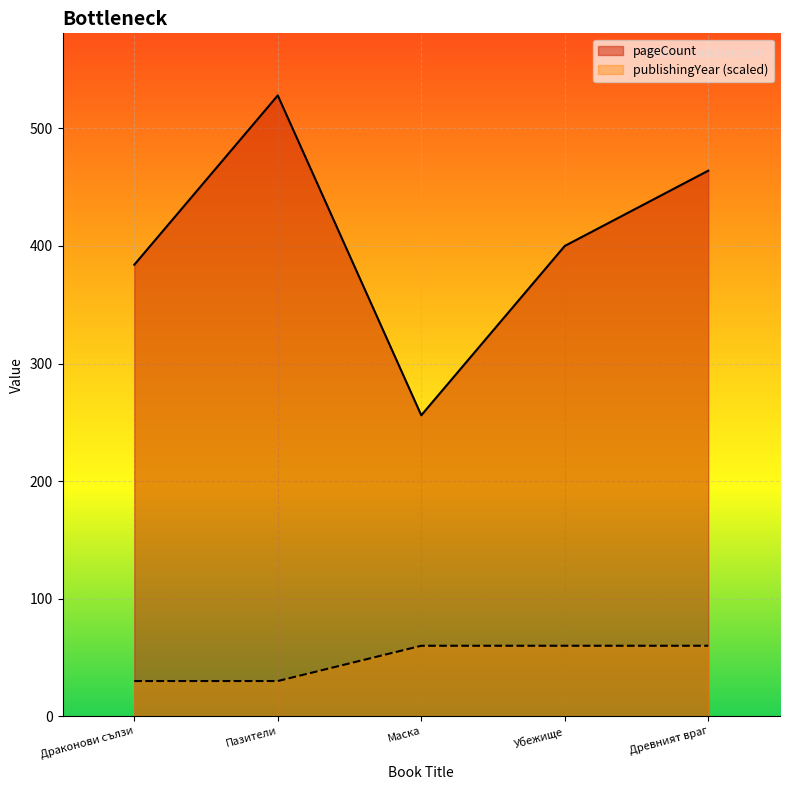

True or false: pageCount and publishingYear intersect in this chart.

False